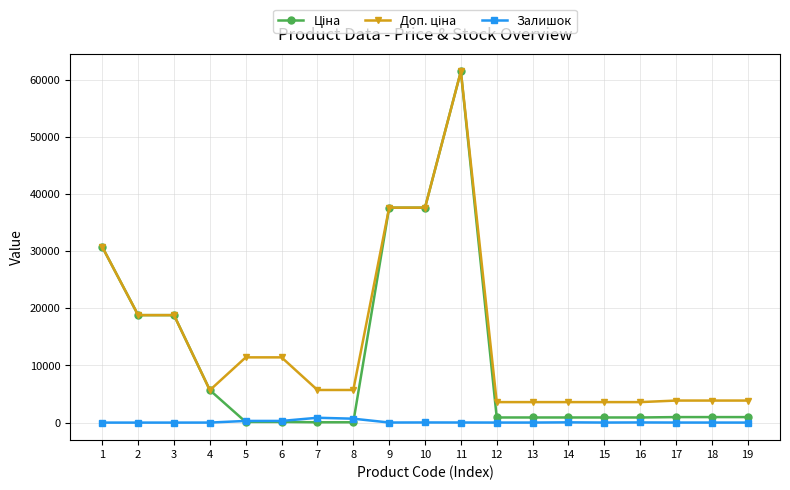

What is the spread (max minus min) of values at 2?

18796.8